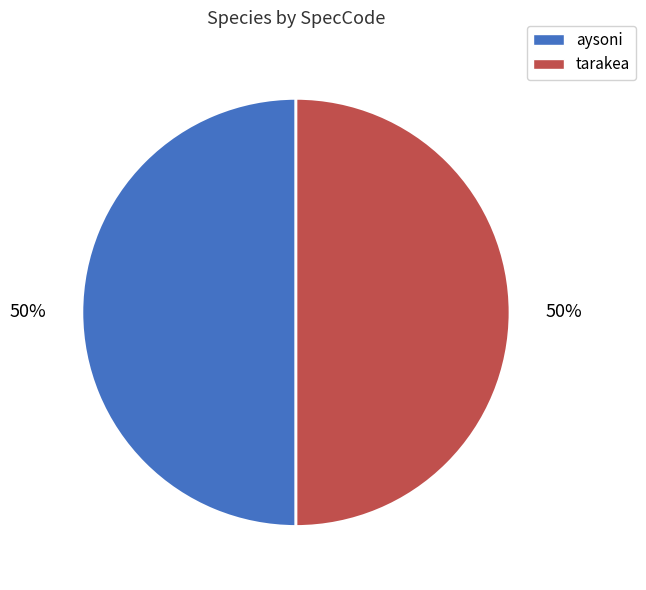

What percentage is the aysoni slice, to the nearest percent?

50%